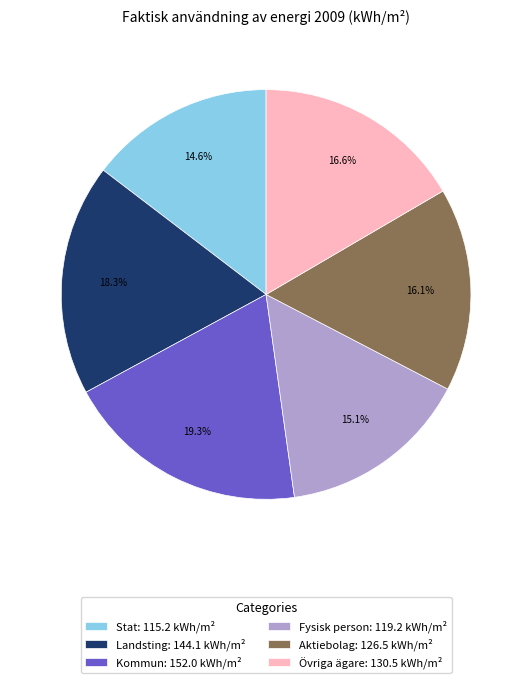

What is the largest slice in the pie chart?

Kommun